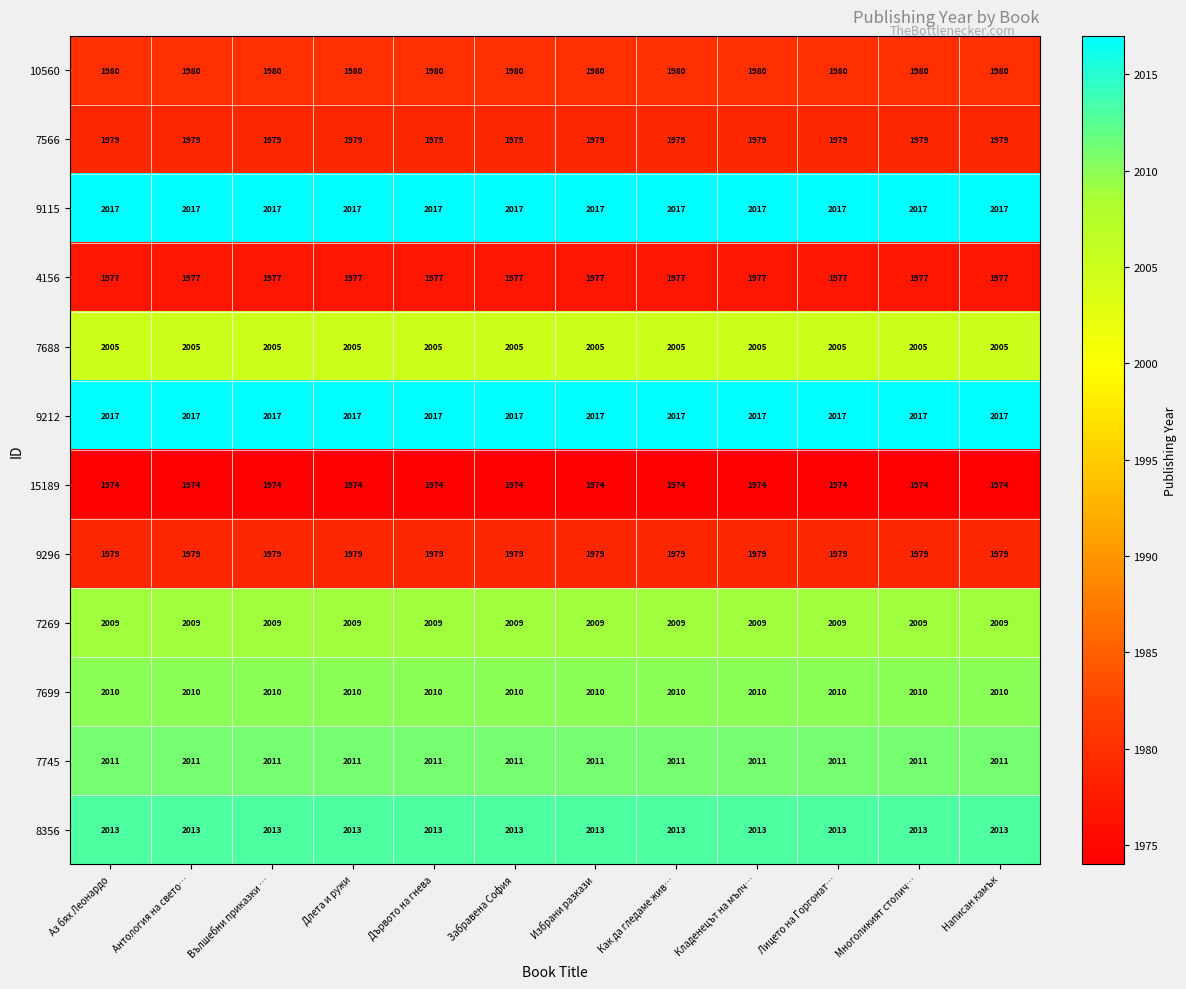

What value does the 7269 series have at Дървото на гнева?

2009